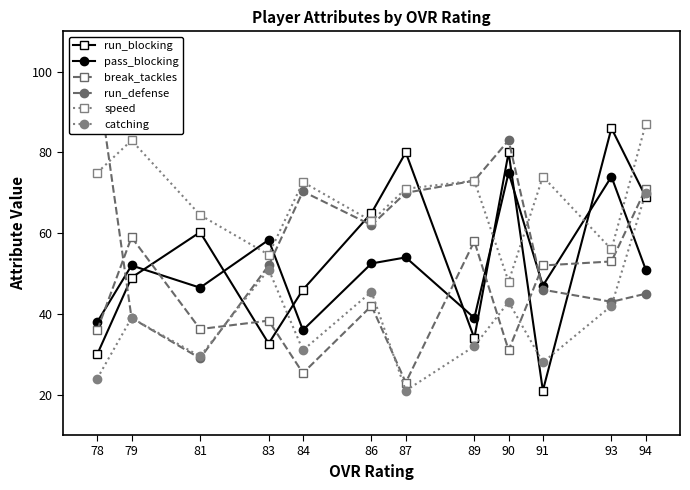

What is the maximum value for run_defense?

99.0